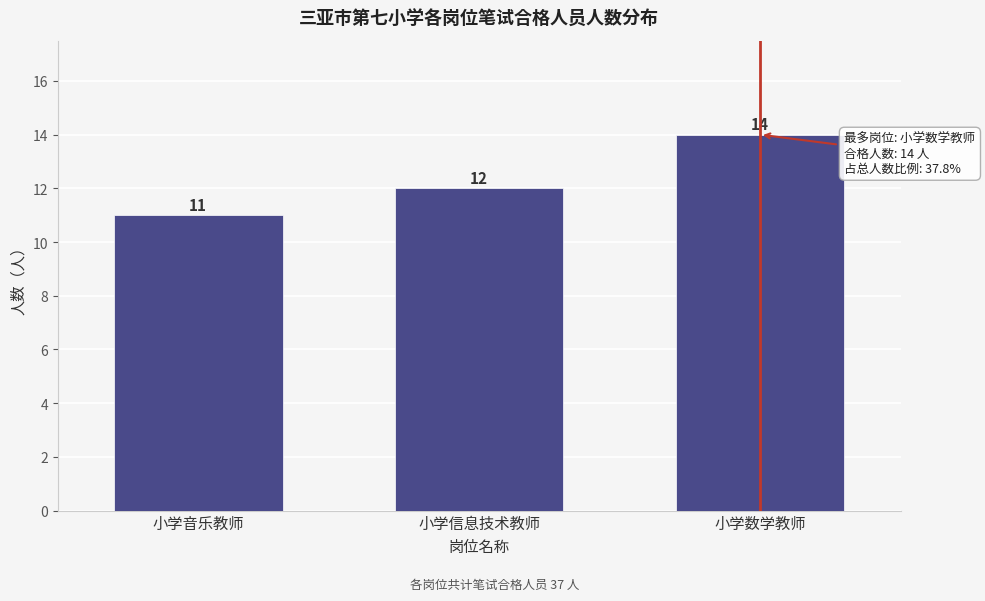

Reading left to right, transcribe all the data shown in this chart.

11	12	14